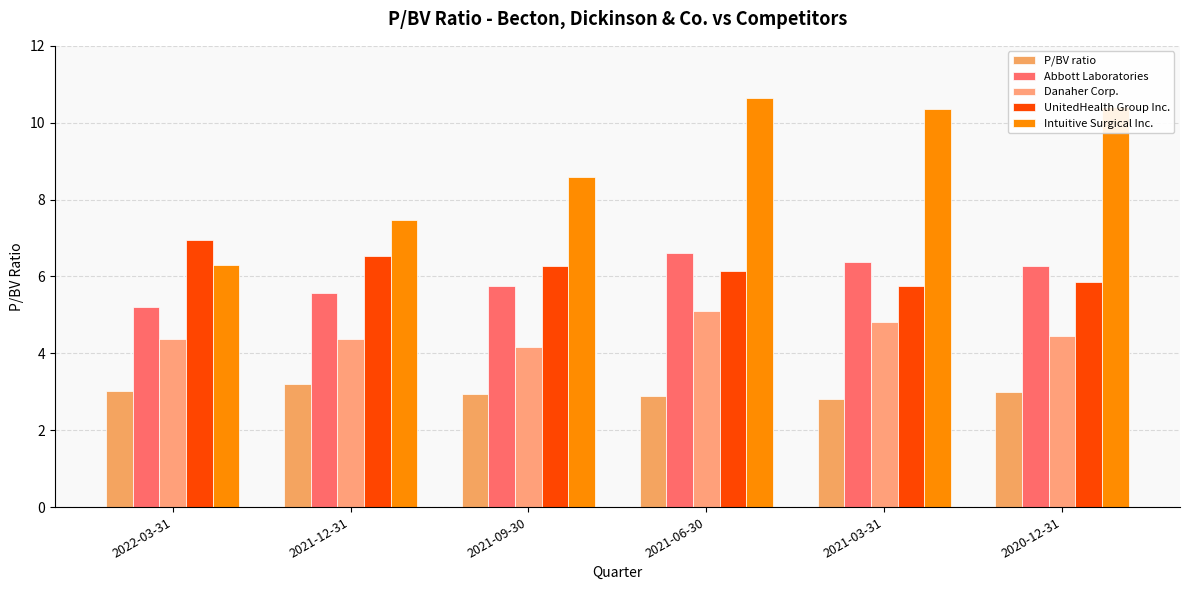

Where does the Abbott Laboratories series first go above 6?

2021-06-30